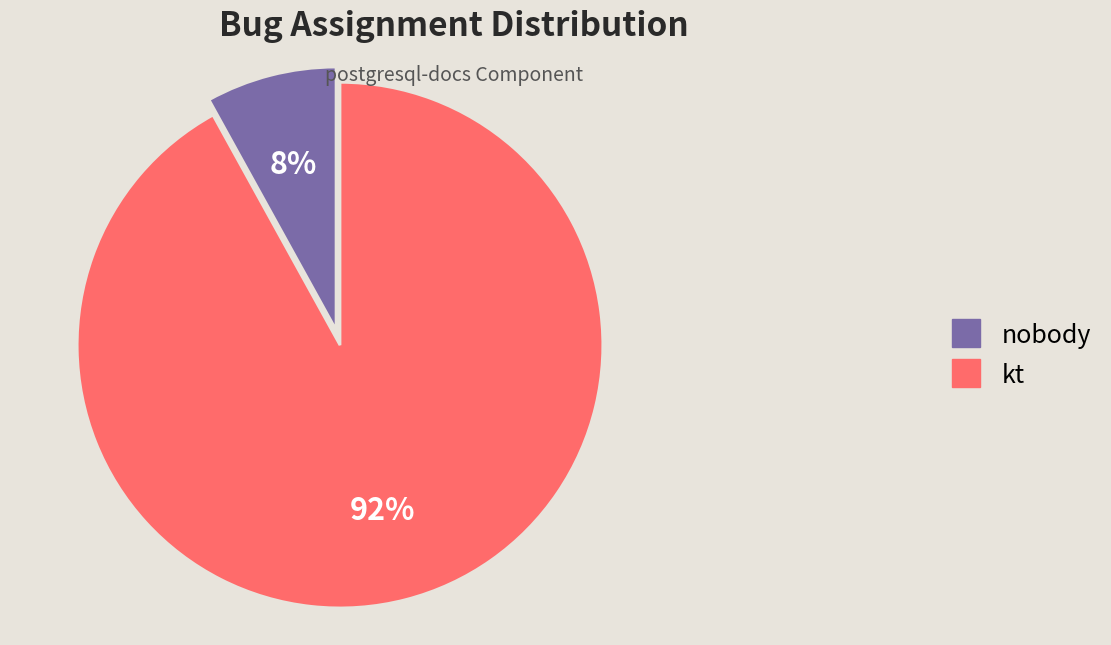

How many segments does this pie chart have?

2